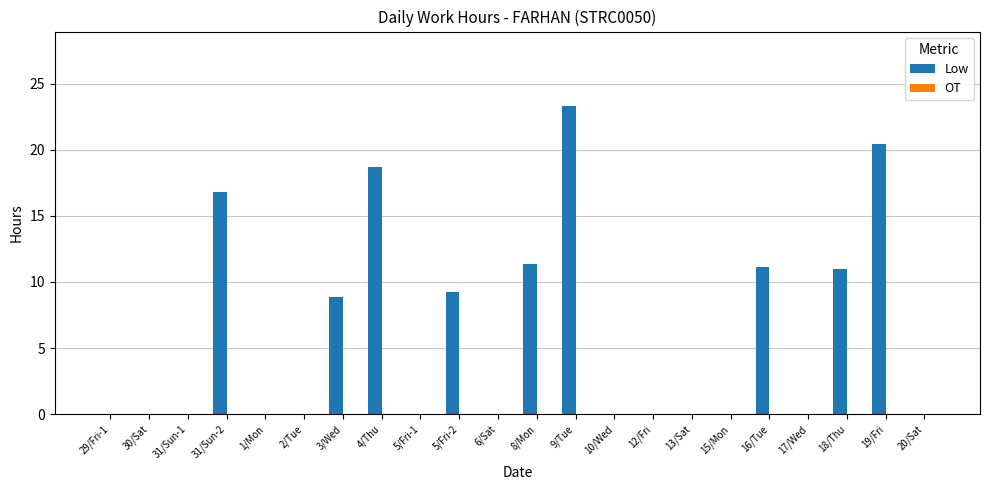

What is the sum of the values at 16/Tue and 6/Sat?

11.1